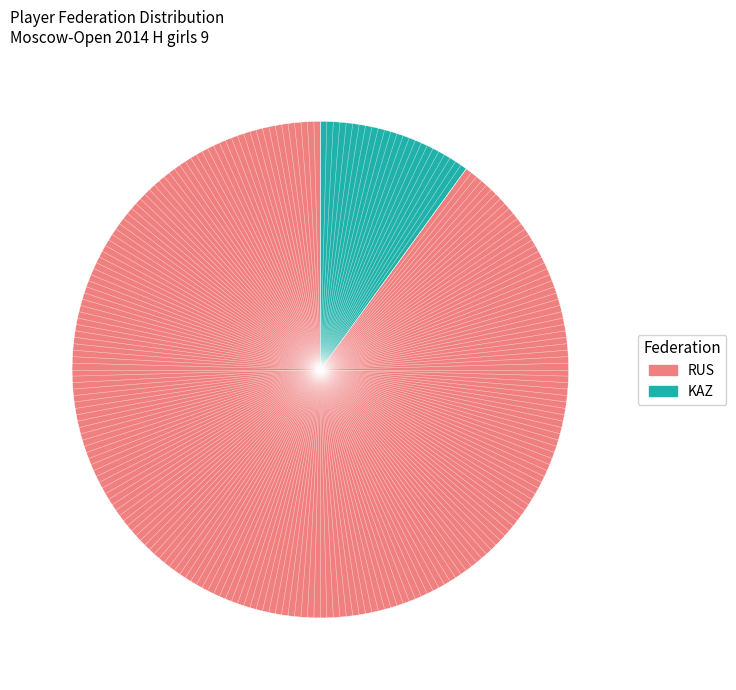

Does any single category account for the majority?

Yes